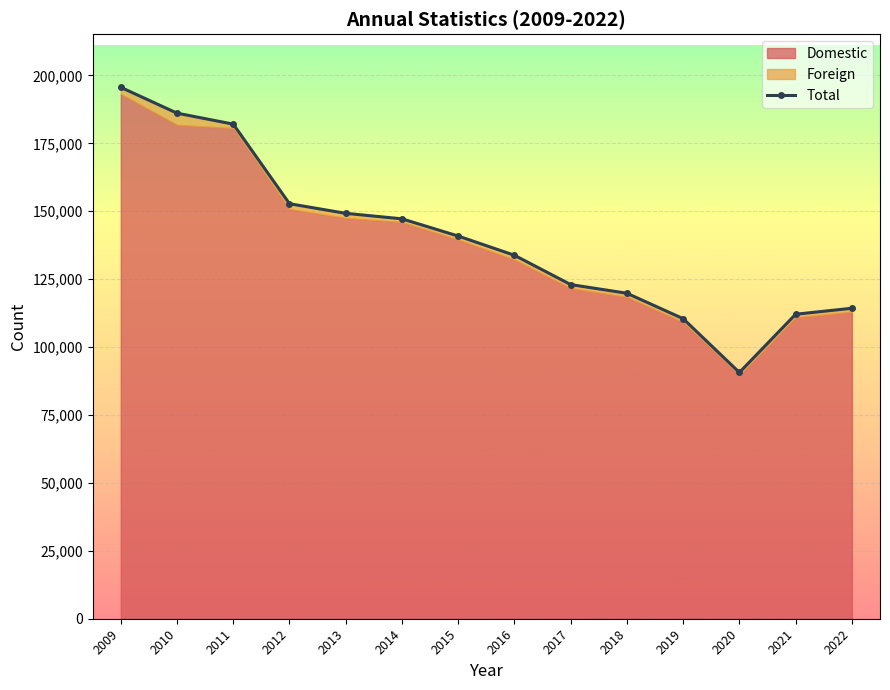

What is the ratio of the value at 2019 to the value at 2010?

0.6